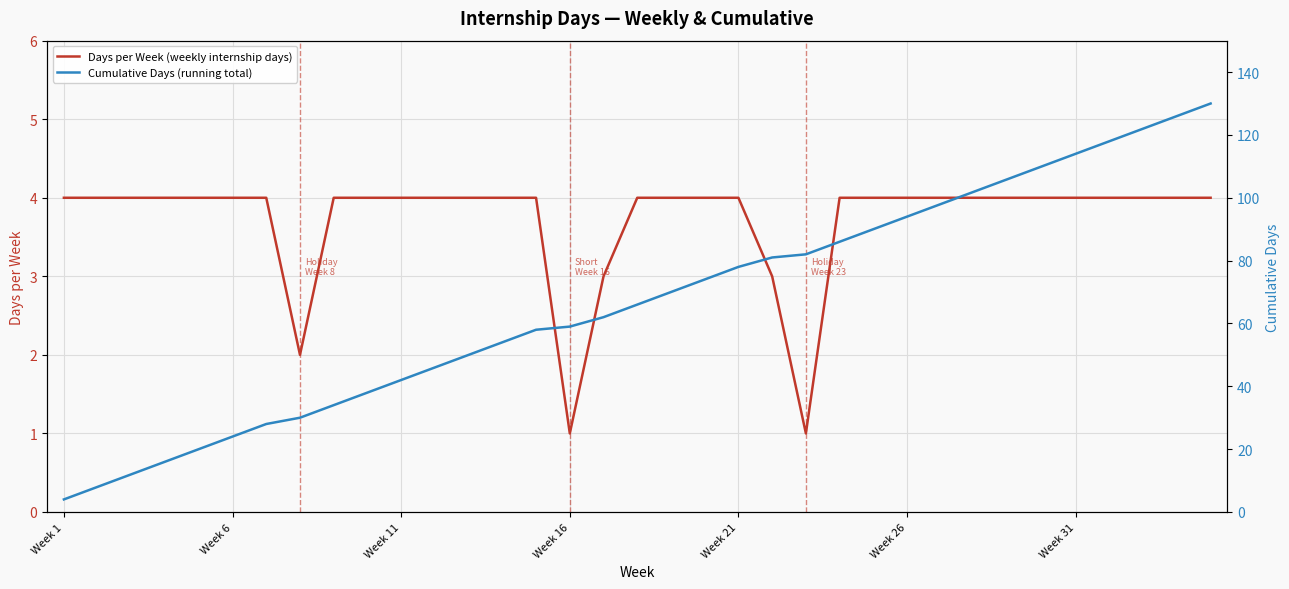

True or false: Days per Week (weekly internship days) has a value of 1 at Week 16.

True